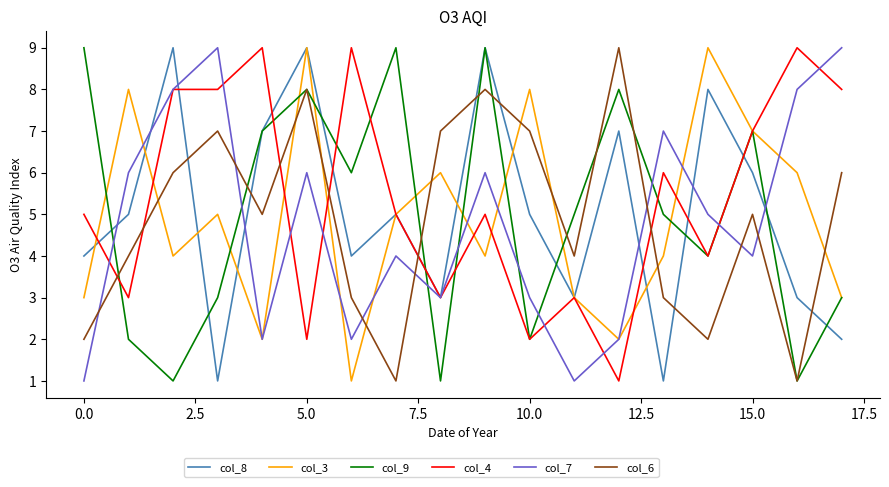

True or false: col_6 and col_4 cross at least once.

True